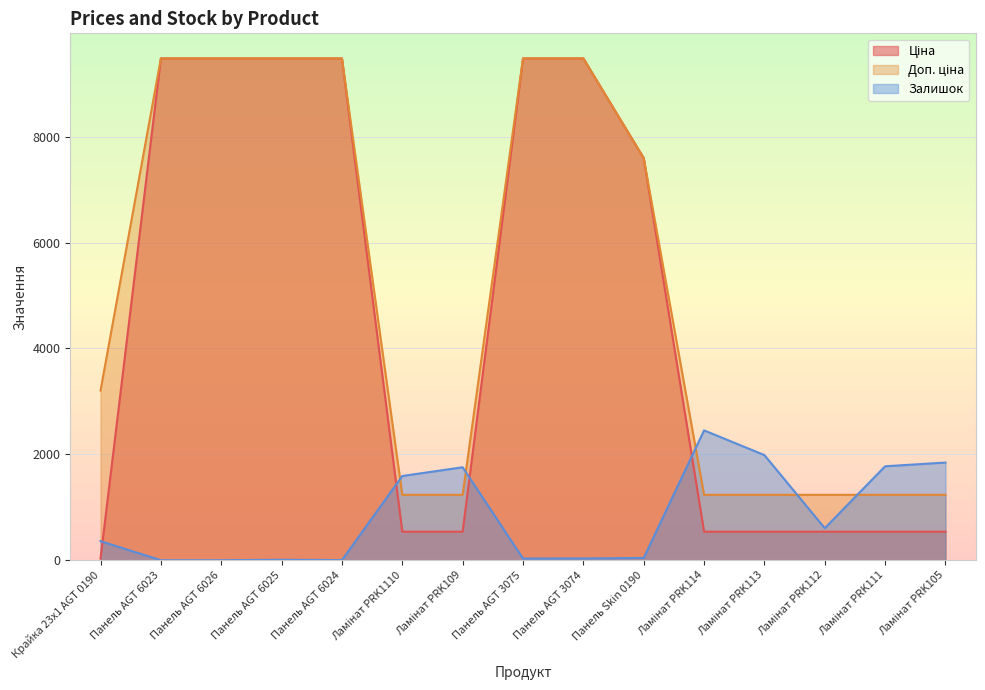

True or false: Доп. ціна has a value of 1235.4 at Ламінат PRK112.

True